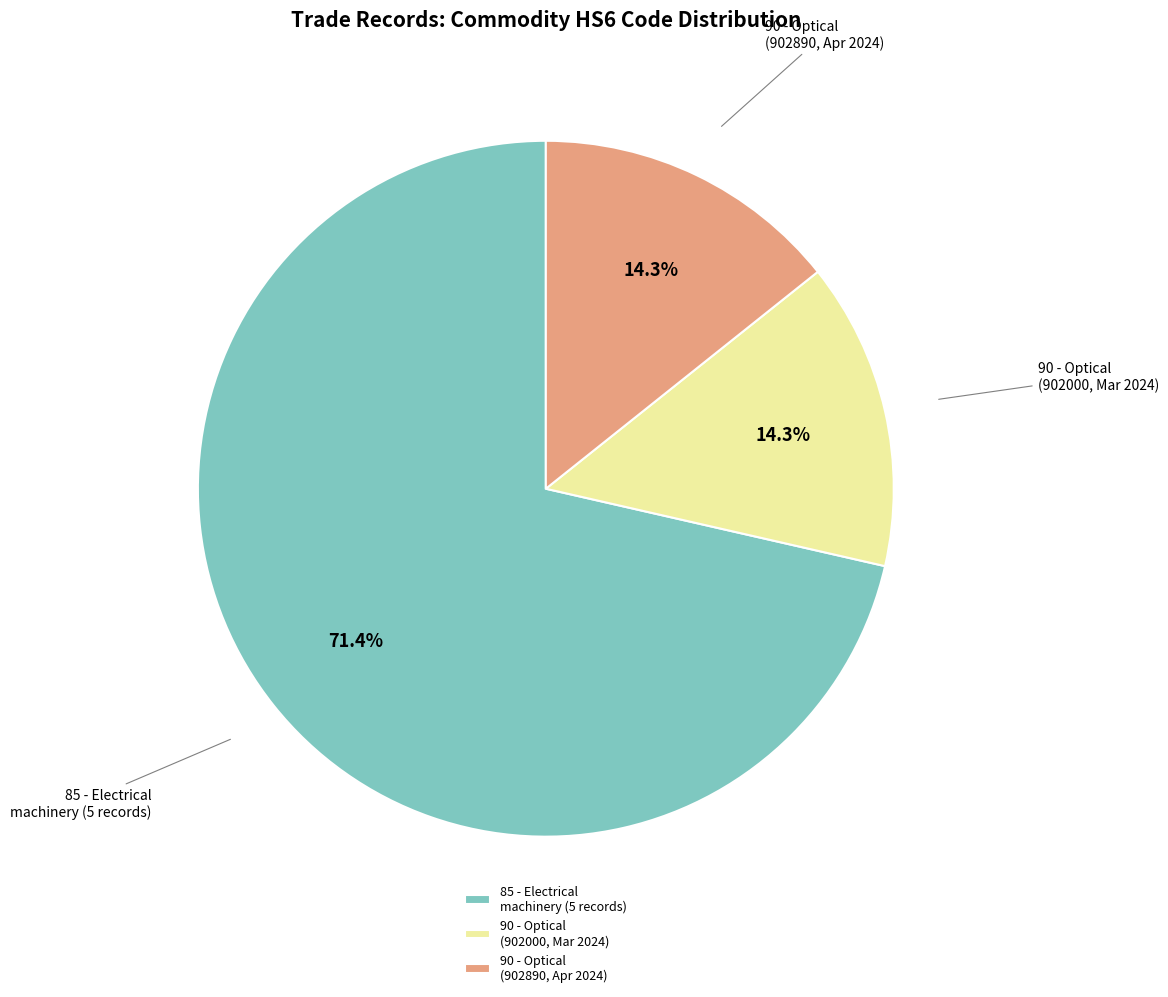

Which category has the biggest portion of the pie?

85 - Electrical machinery (5 records)